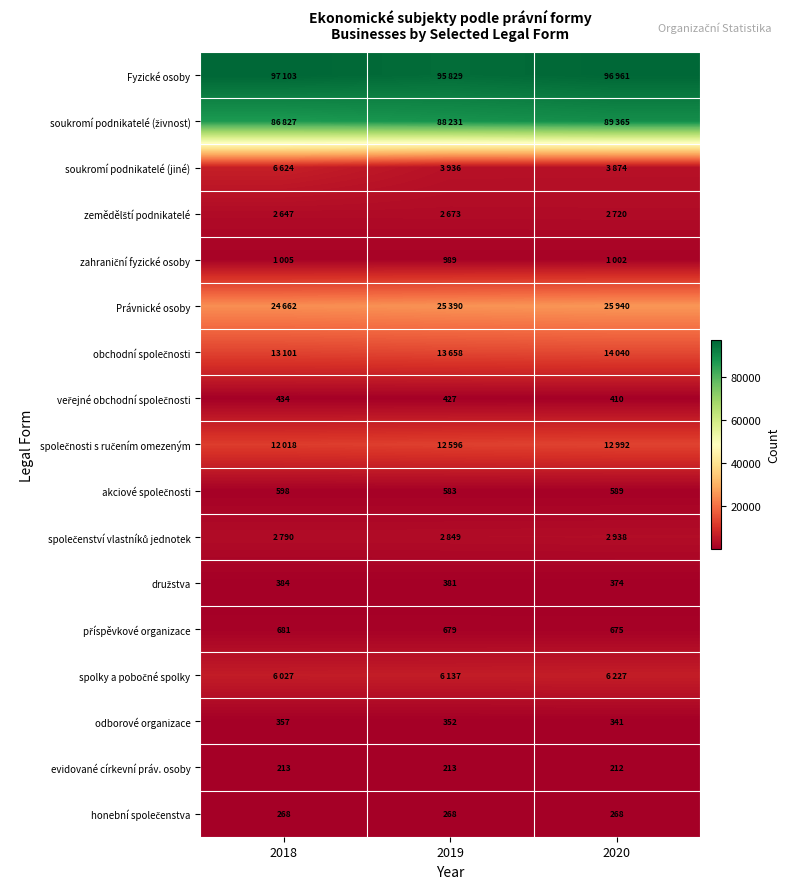

At how many categories does at least one series exceed 12956?

3